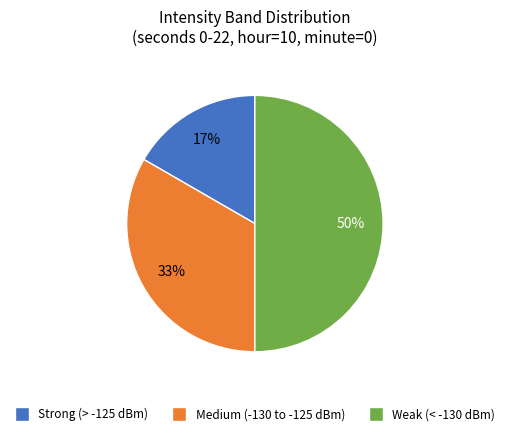

To the nearest percent, what is the average slice percentage?

33%